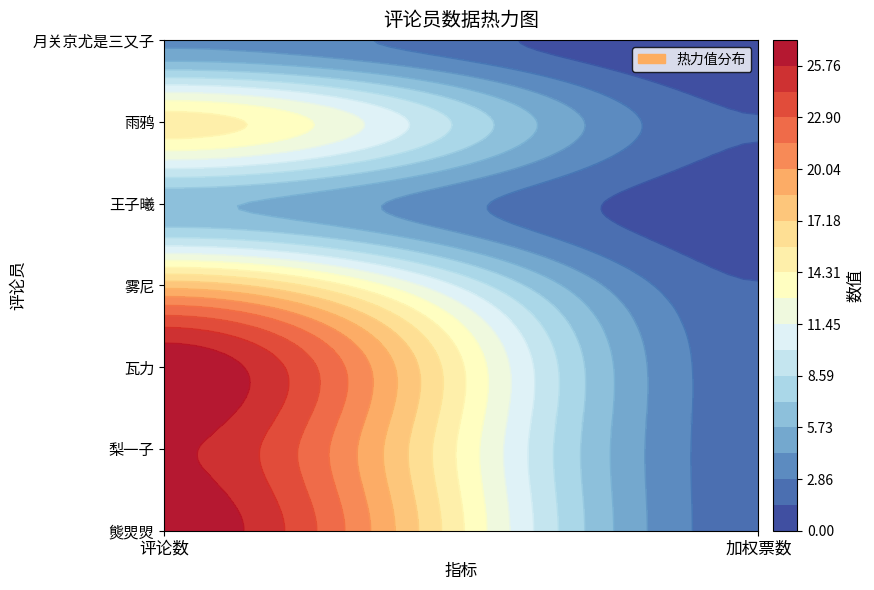

Where is 雨鸦 nearest to the value 8?

1